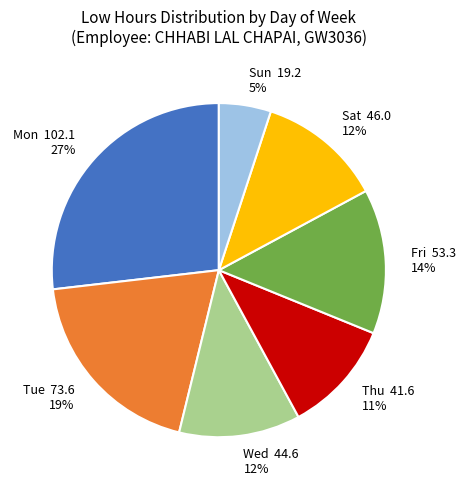

Approximately how many times larger is the value at Sat compared to Tue?

0.6